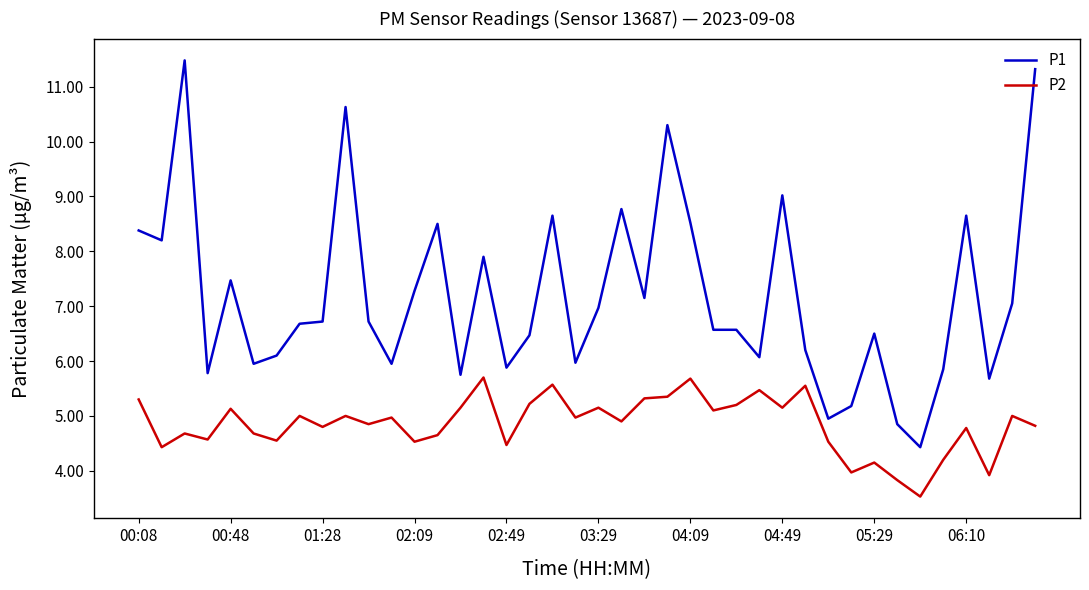

Which series has the widest spread of values?

P1